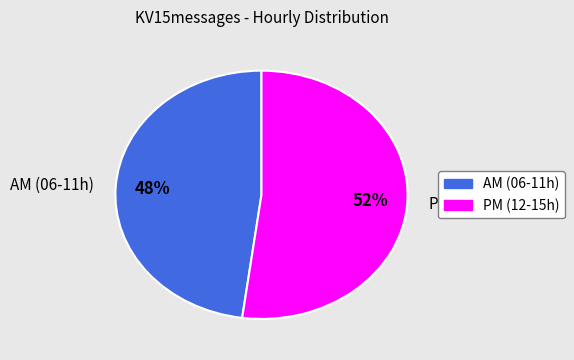

What is the ratio of the value at PM (12-15h) to the value at AM (06-11h)?

1.1